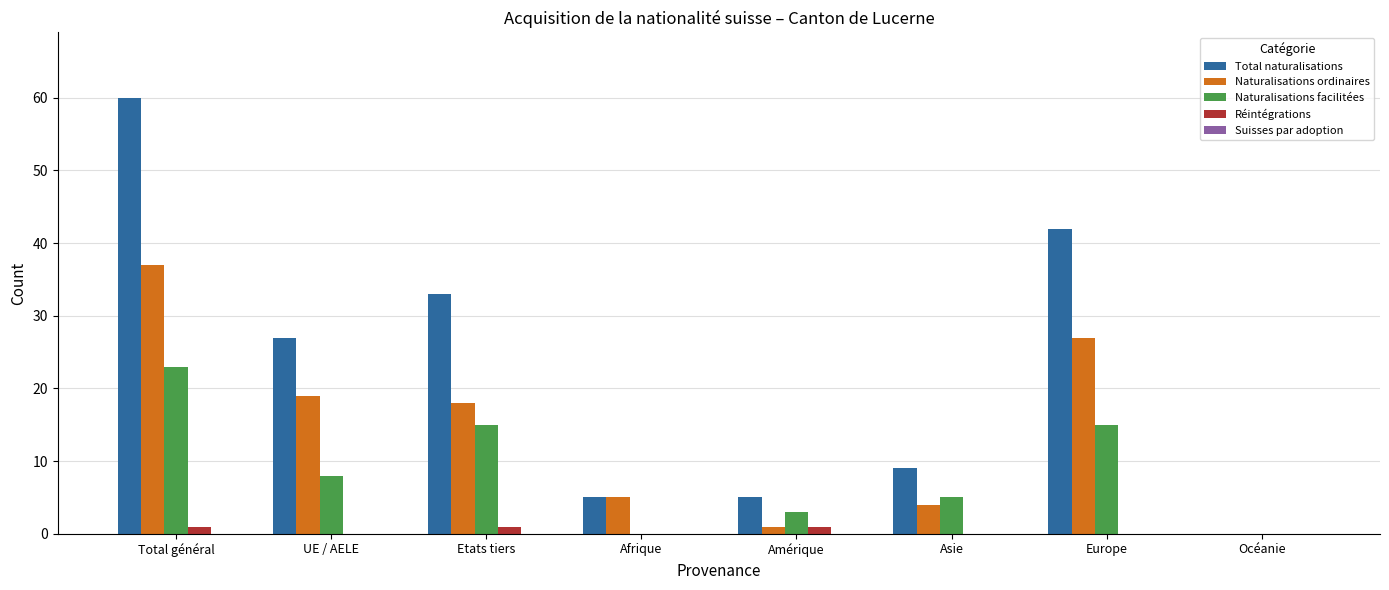

What is the sum of all Naturalisations facilitées values?

69